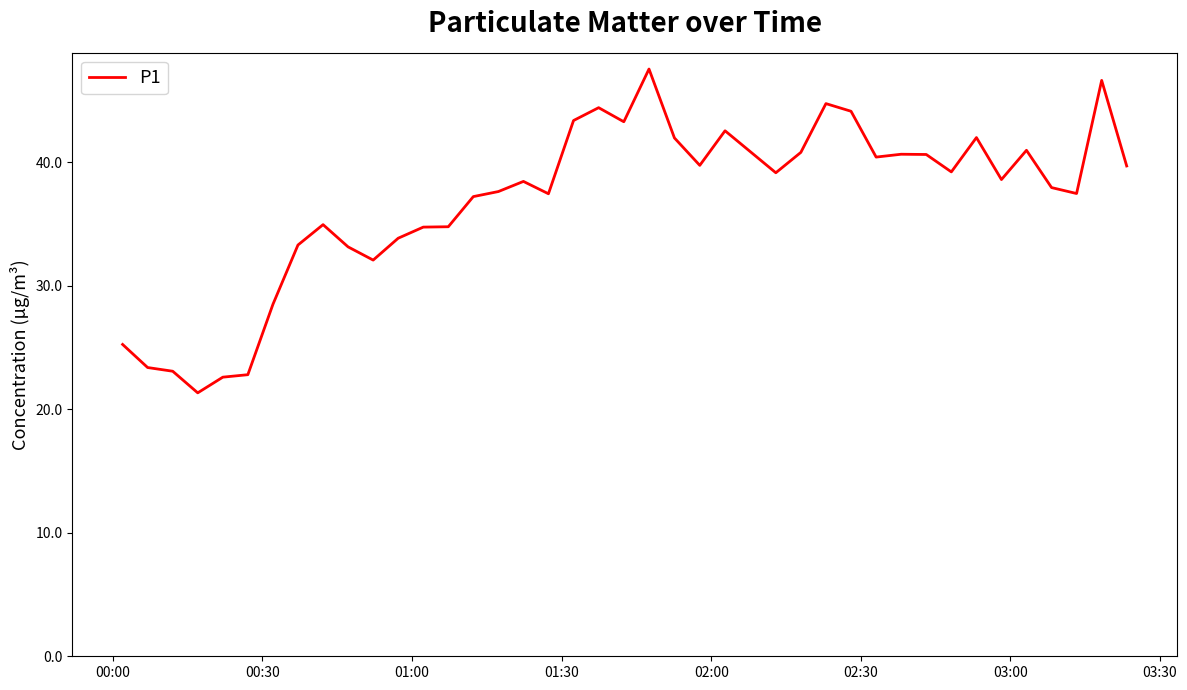

What is the sum of all values?

1470.5